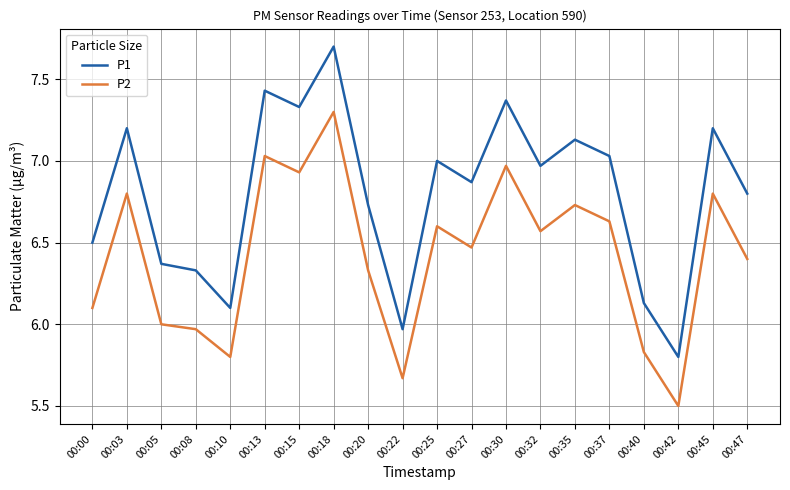

Which category has the highest value across all series?

00:18